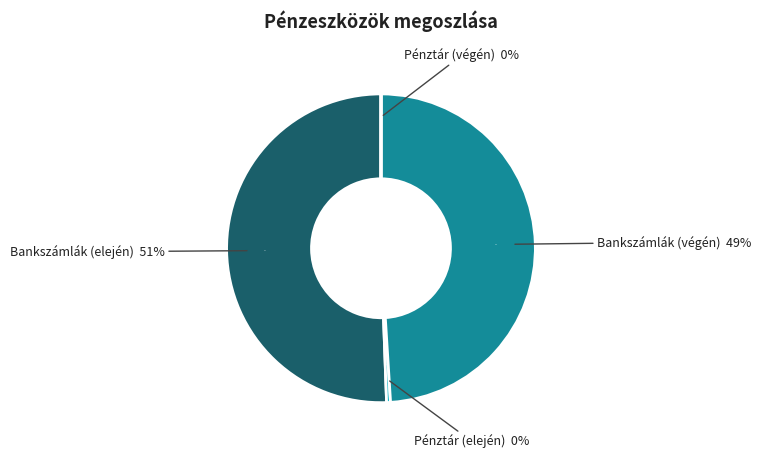

To the nearest percent, what is the average slice percentage?

25%